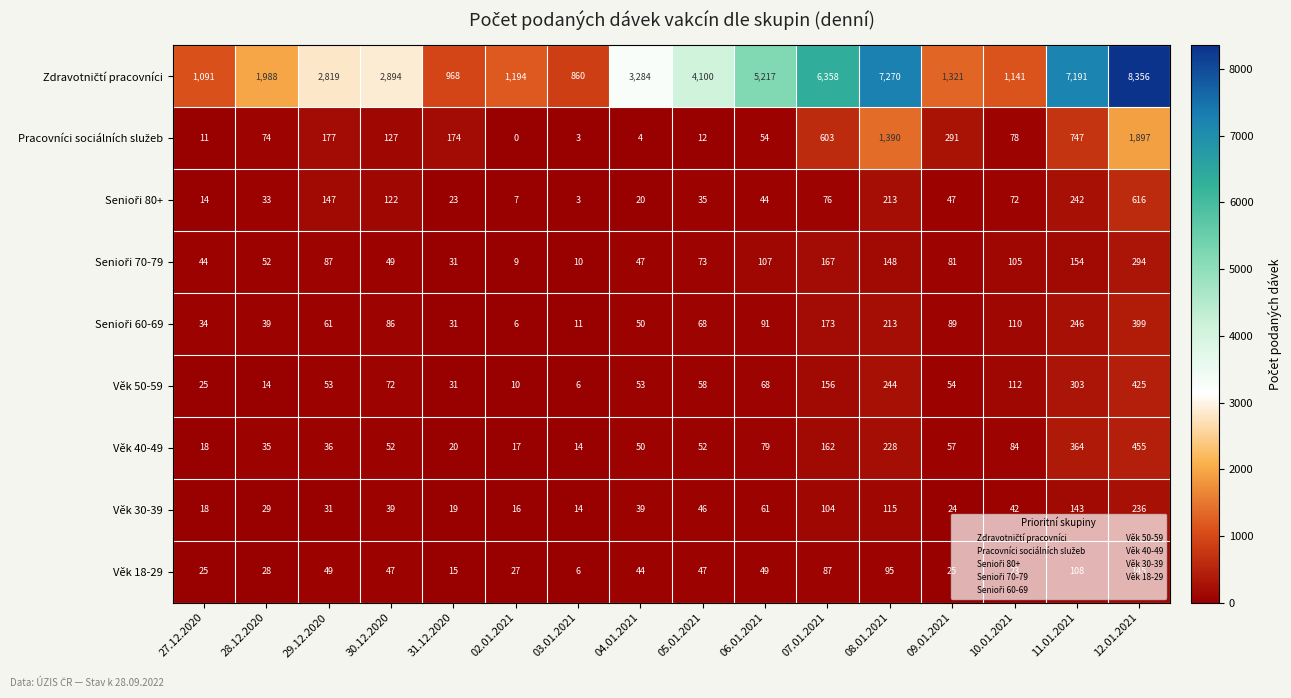

What is the sum of all Věk 40-49 values?

1723